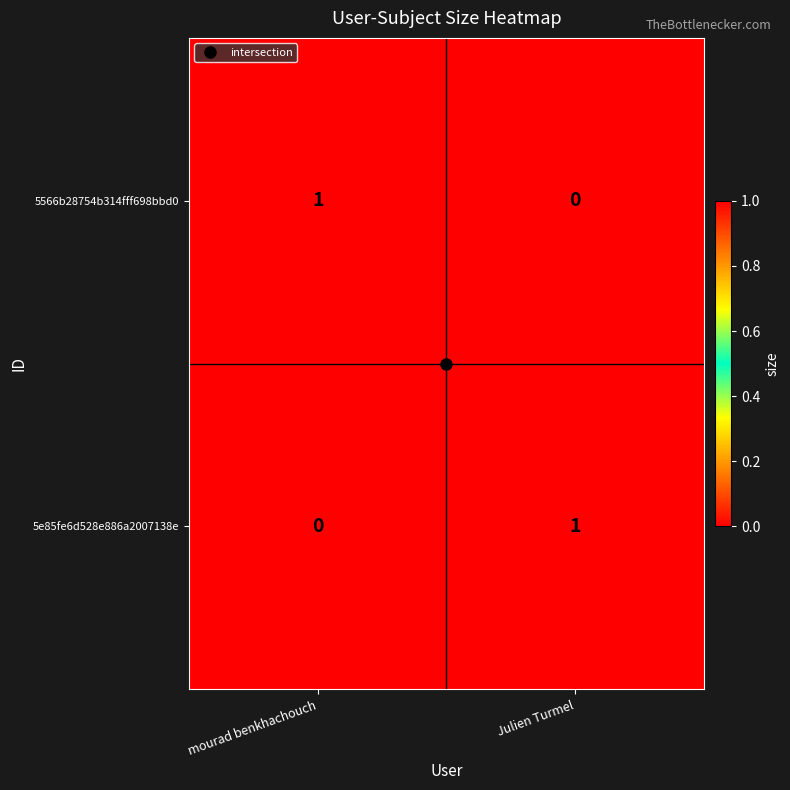

At Julien Turmel, list the series in order from smallest to largest.

5566b28754b314fff698bbd0, 5e85fe6d528e886a2007138e